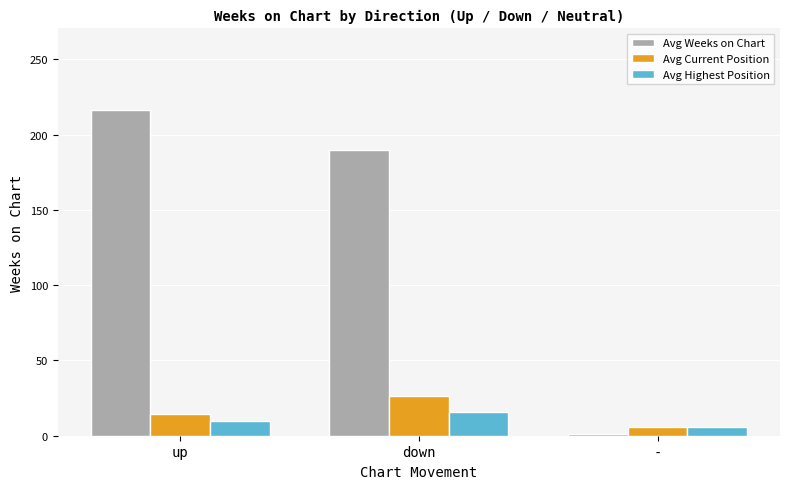

How many data points does each series have?

3